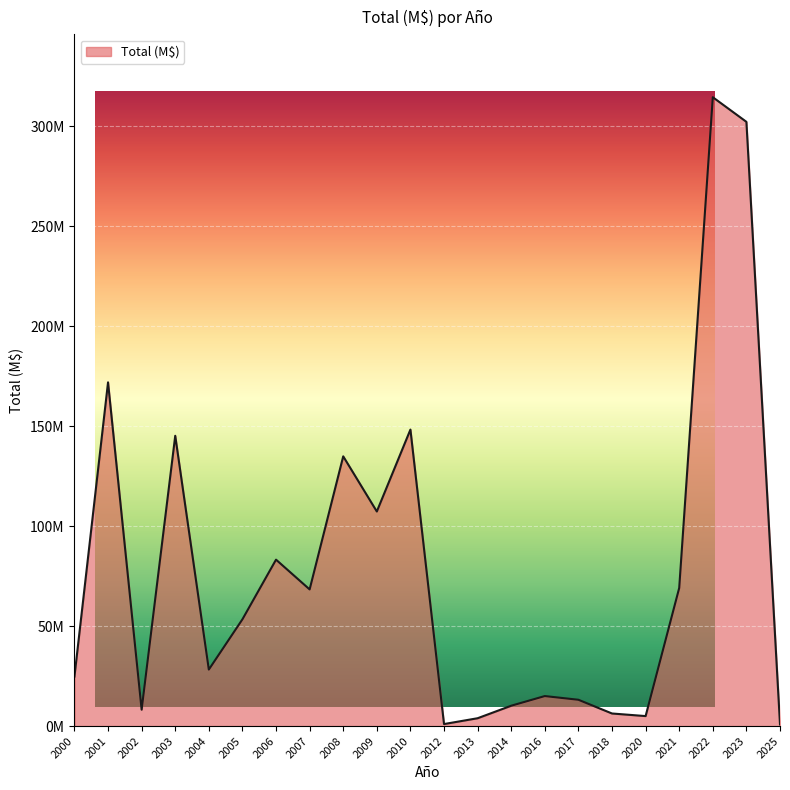

How many points are lower than both their immediate neighbors (excluding endpoints)?

6